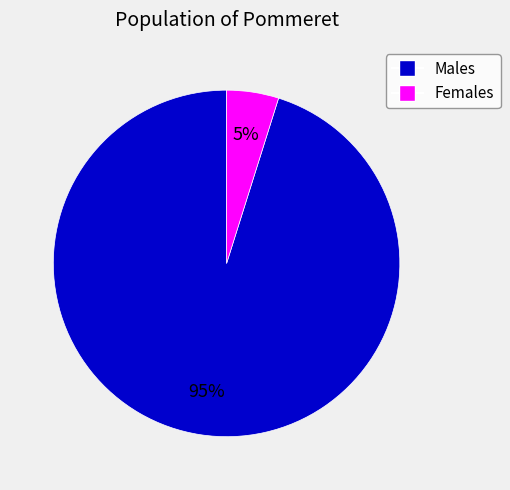

Is there any slice that represents more than half of the pie?

Yes